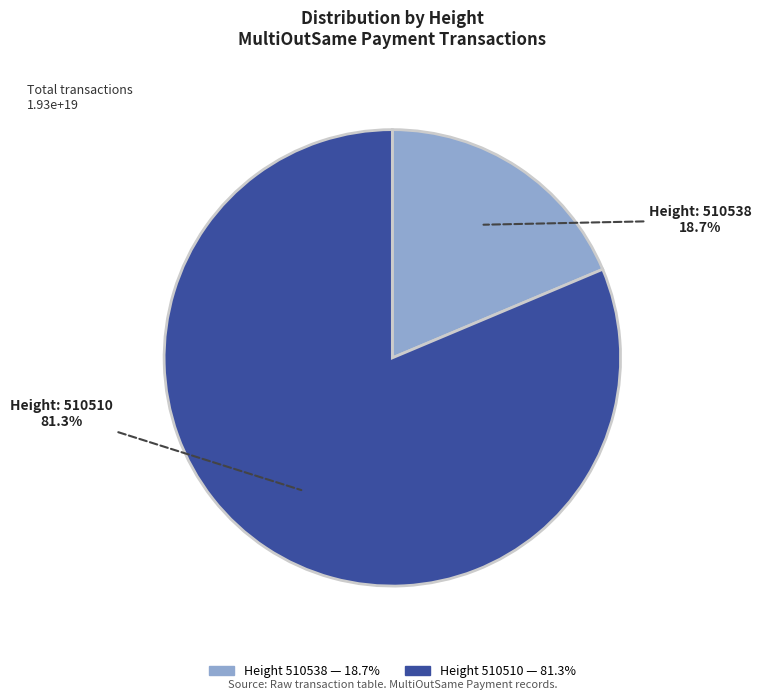

Does any single category account for the majority?

Yes